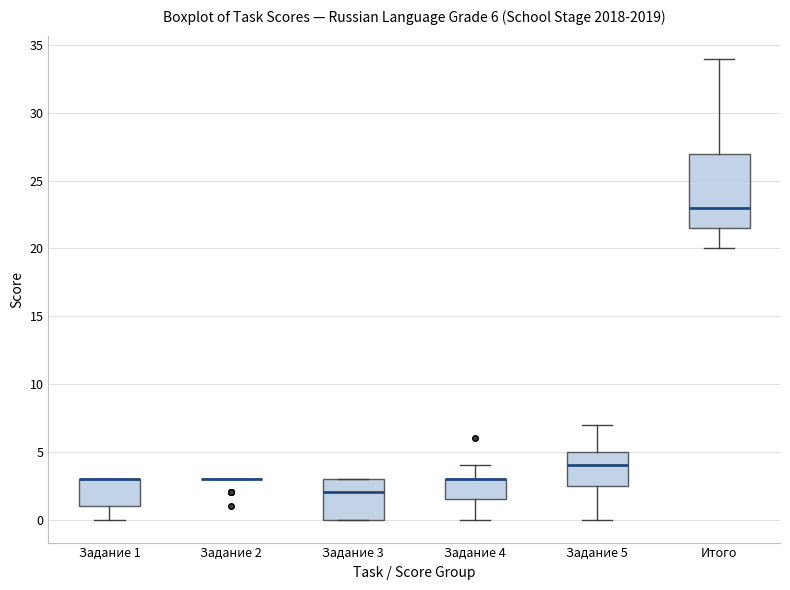

Which box is the tallest, from its lower edge to its upper edge?

Итого